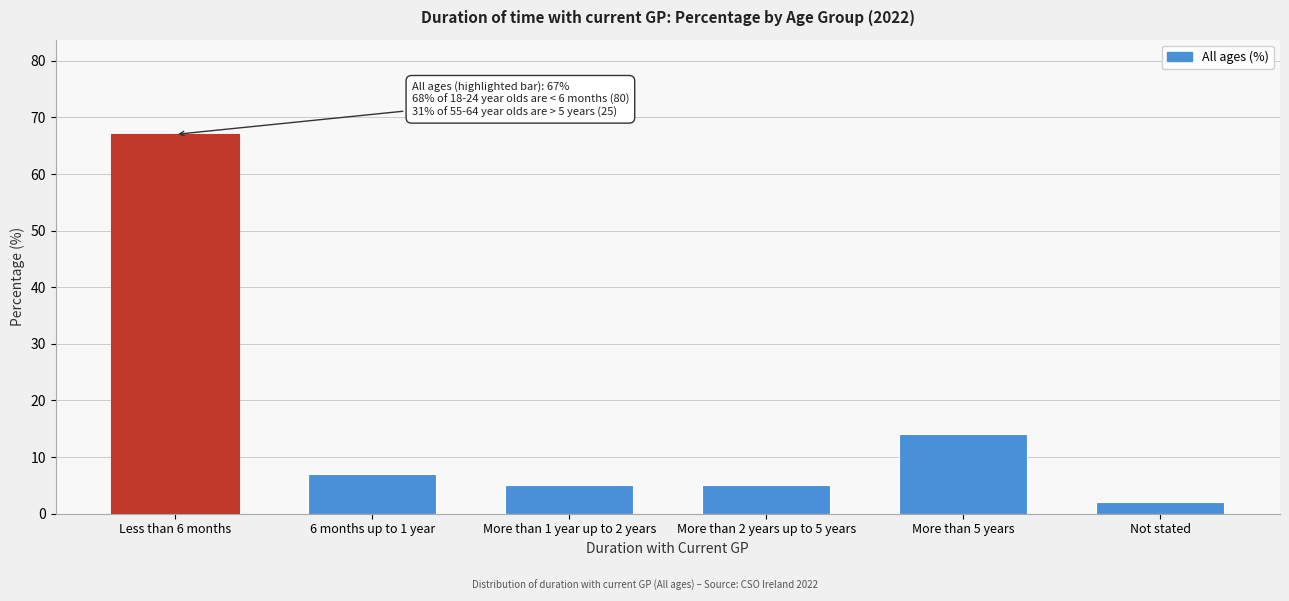

Reading left to right, what are all the values shown in this chart?

Less than 6 months=67	6 months up to 1 year=7	More than 1 year up to 2 years=5	More than 2 years up to 5 years=5	More than 5 years=14	Not stated=2